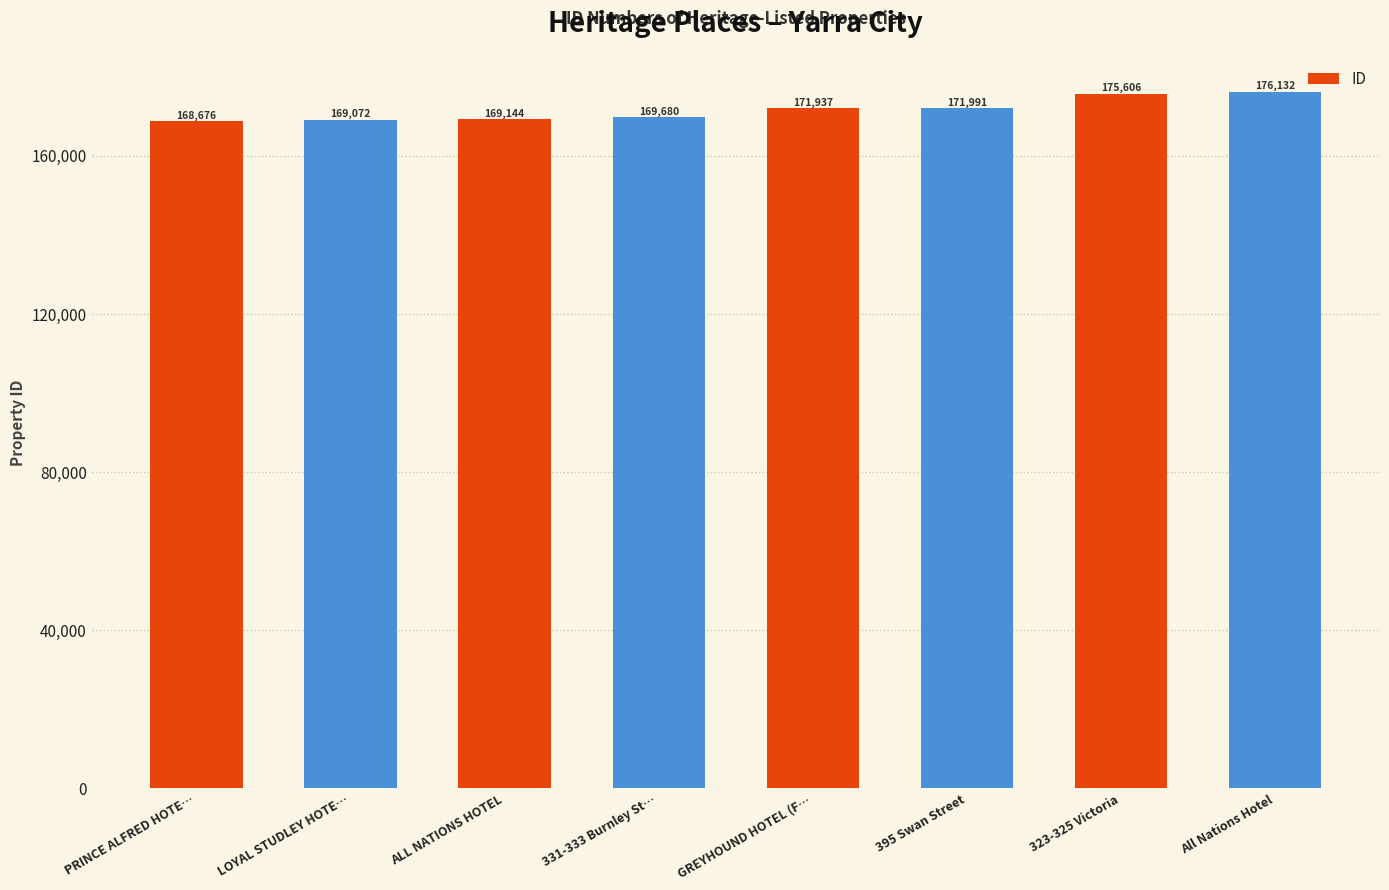

What is the sum of the values at PRINCE ALFRED HOTE… and GREYHOUND HOTEL (F…?

340613